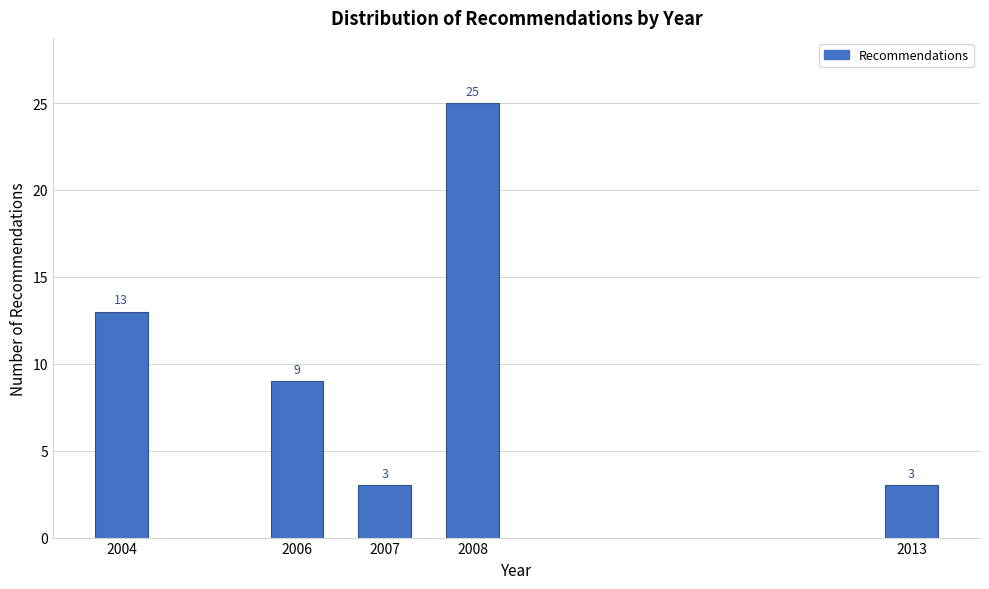

Reading right to left, what are all the values shown in this chart?

3	25	3	9	13